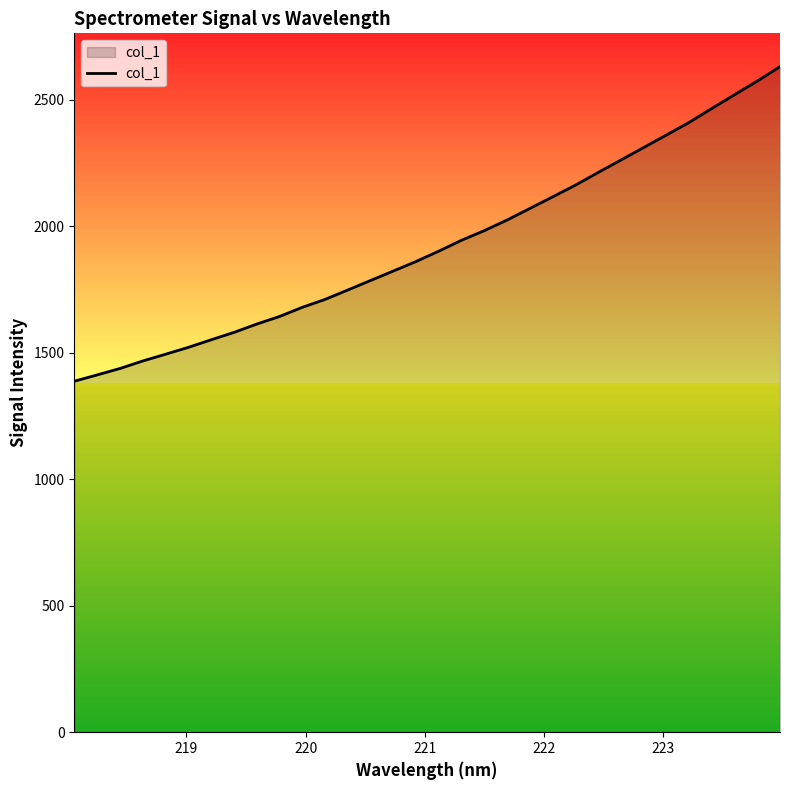

What is the difference between the maximum and minimum values?

1243.6